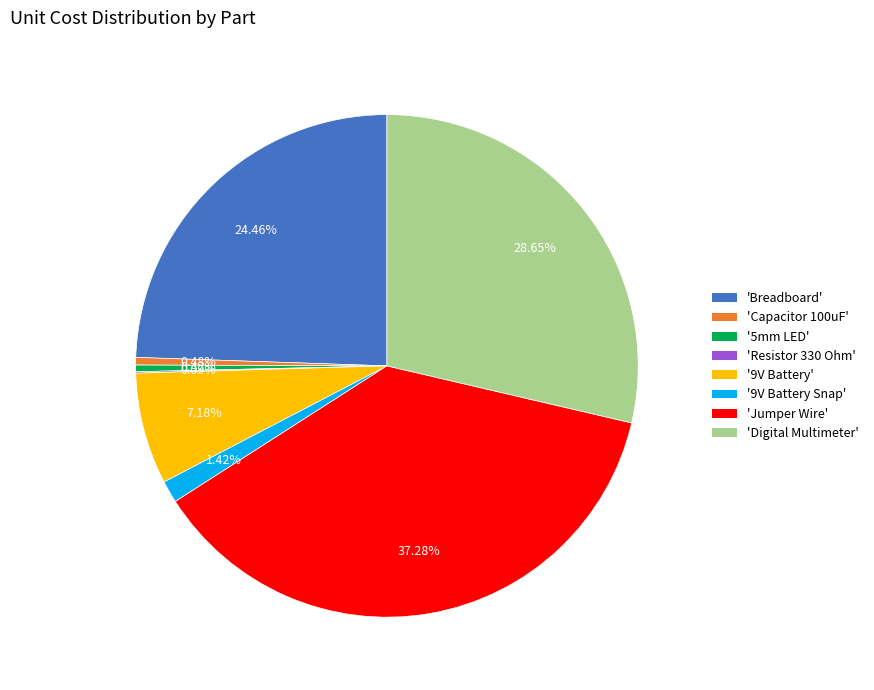

Which category has the biggest portion of the pie?

'Jumper Wire'